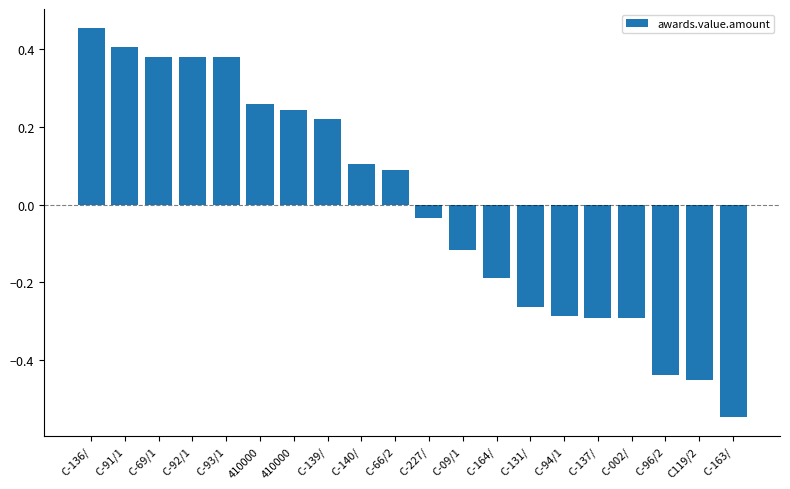

Where is the data nearest to the value 0?

C-227/